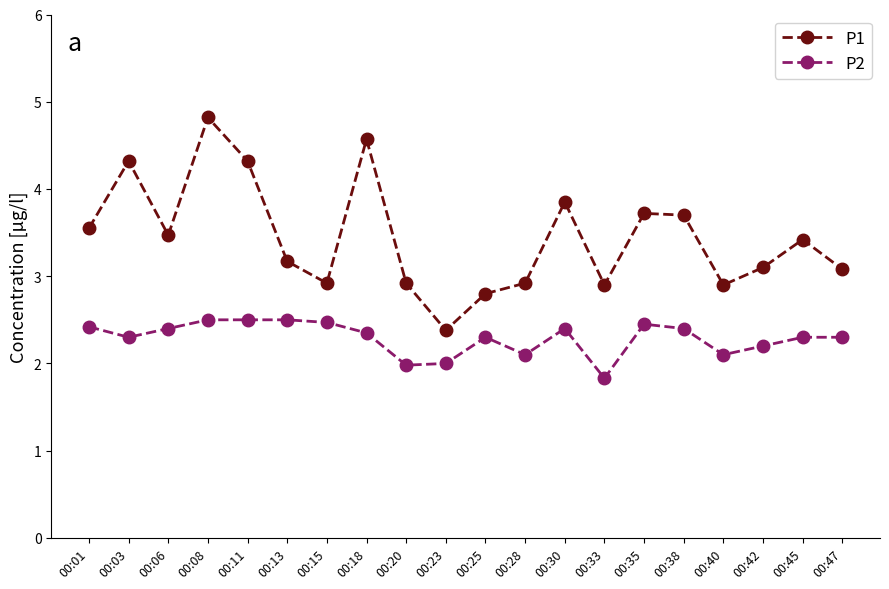

Rank the series by their maximum value, from lowest to highest.

P2, P1